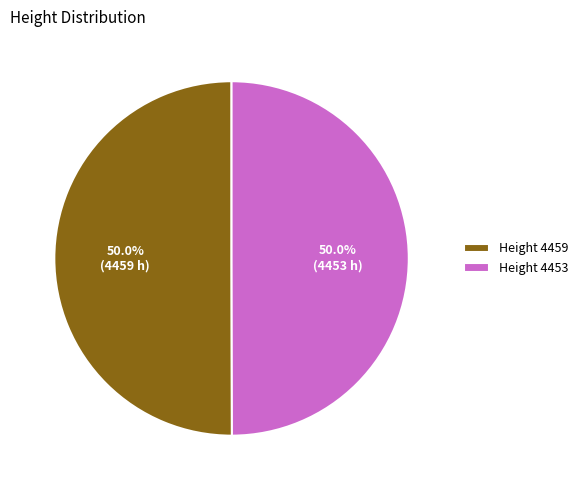

Combined, what portion of the pie is Height 4453 and Height 4459?

100.0%